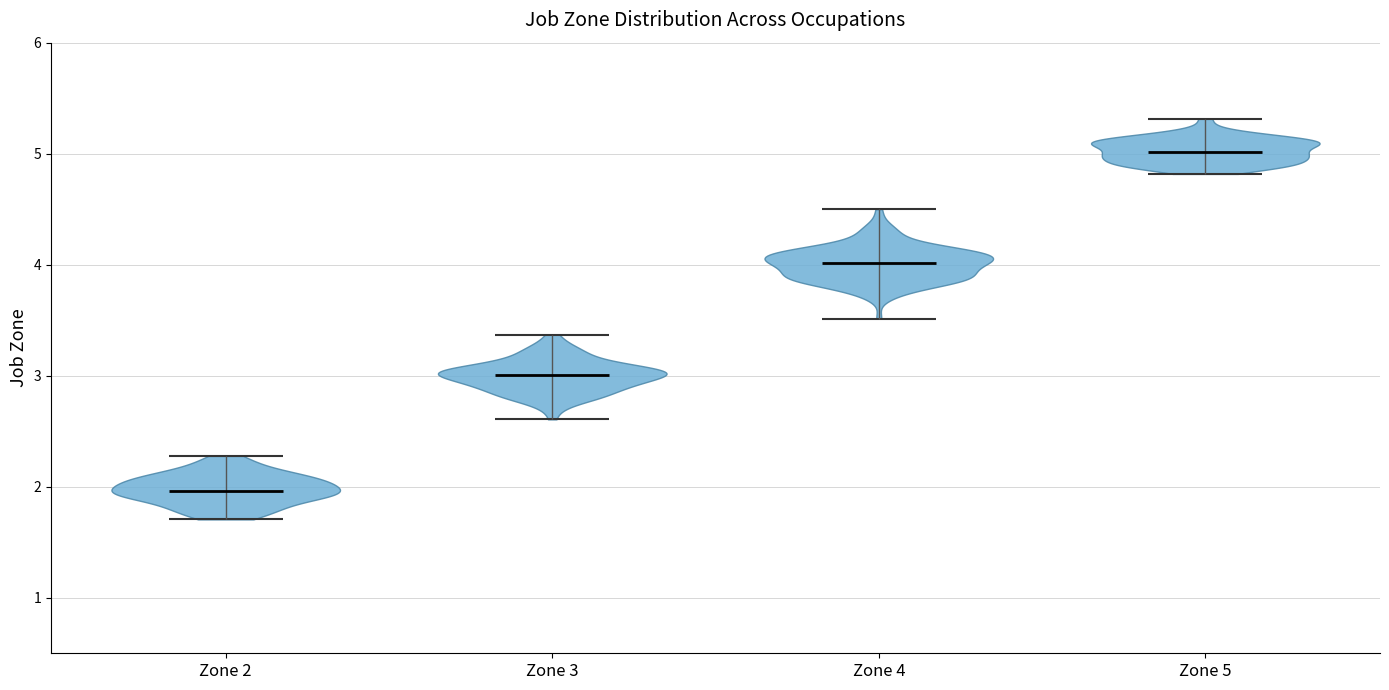

Where does the median line of the violin for Zone 4 sit on the y-axis? The values are not printed on the chart, so give them approximately, as read against the axis.

4.0